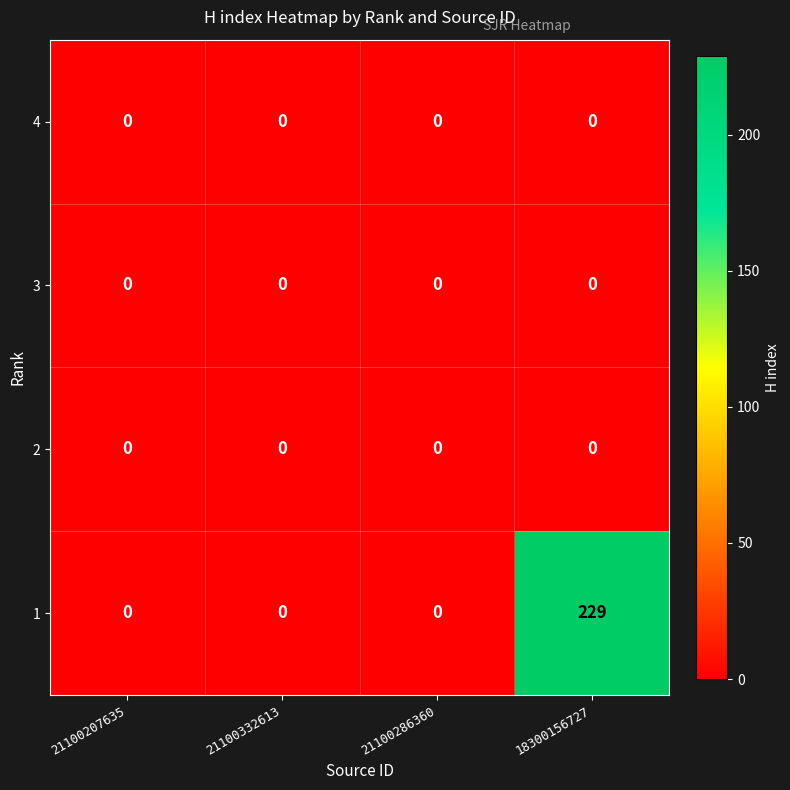

Which series has the largest total across all categories?

1